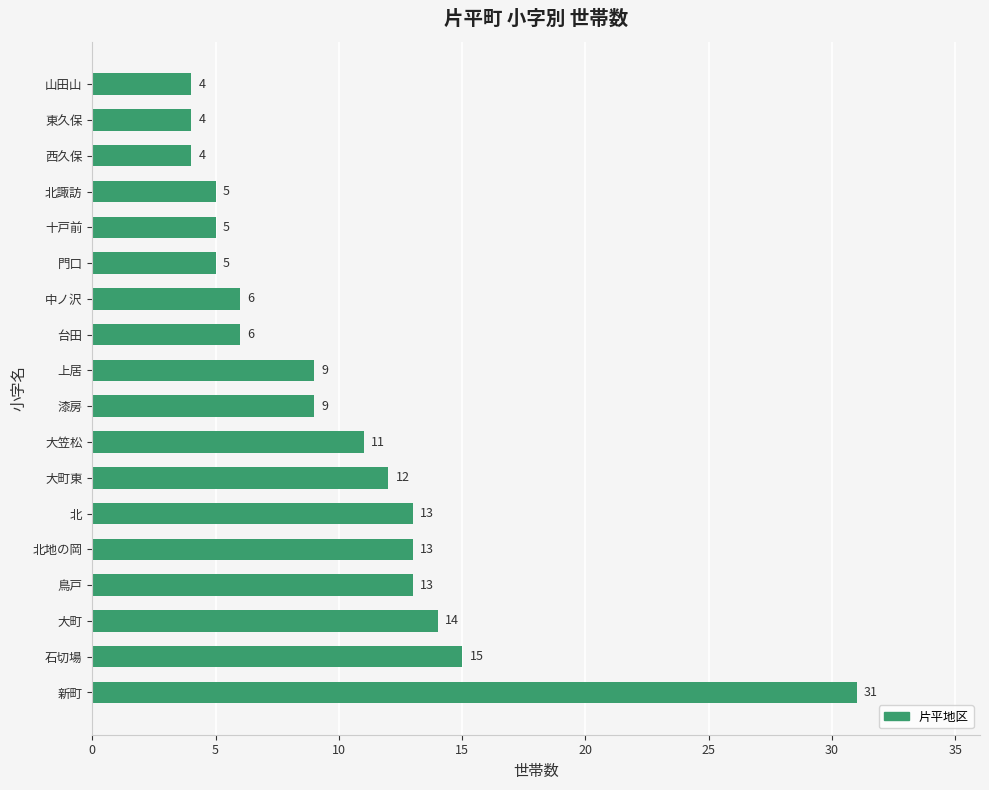

What is the difference between the second highest and minimum values?

11